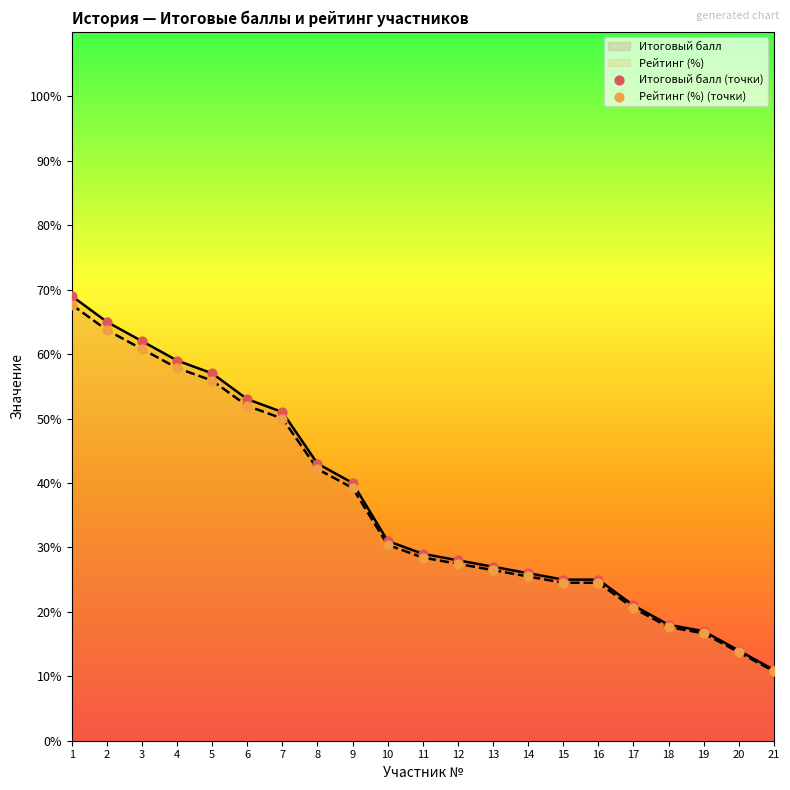

At how many categories does at least one series exceed 66?

1